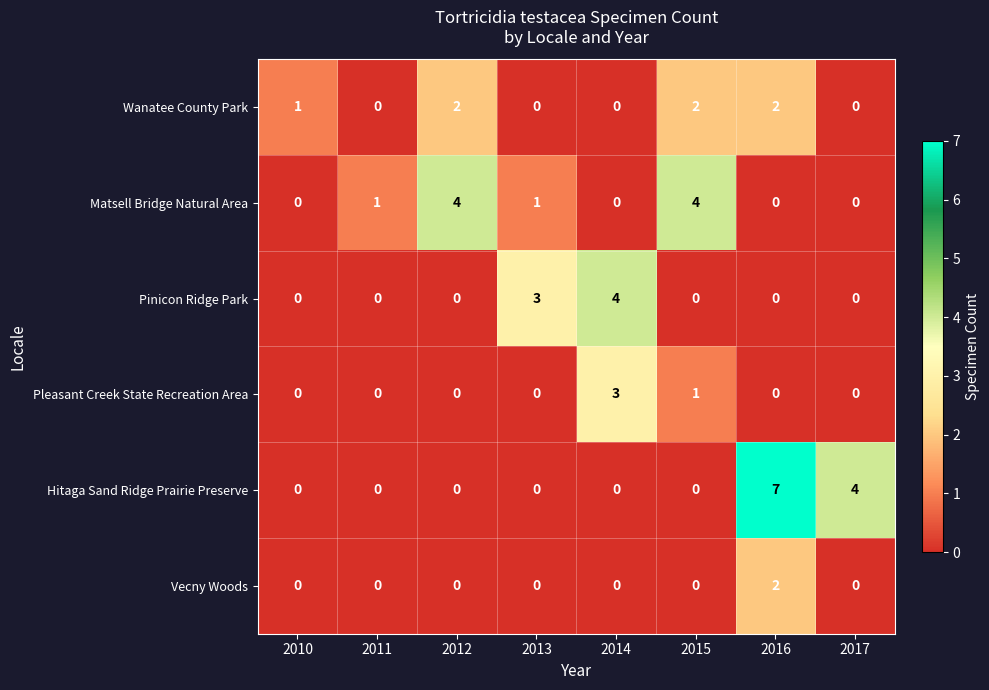

How many Hitaga Sand Ridge Prairie Preserve values are between 0 and 4?

7